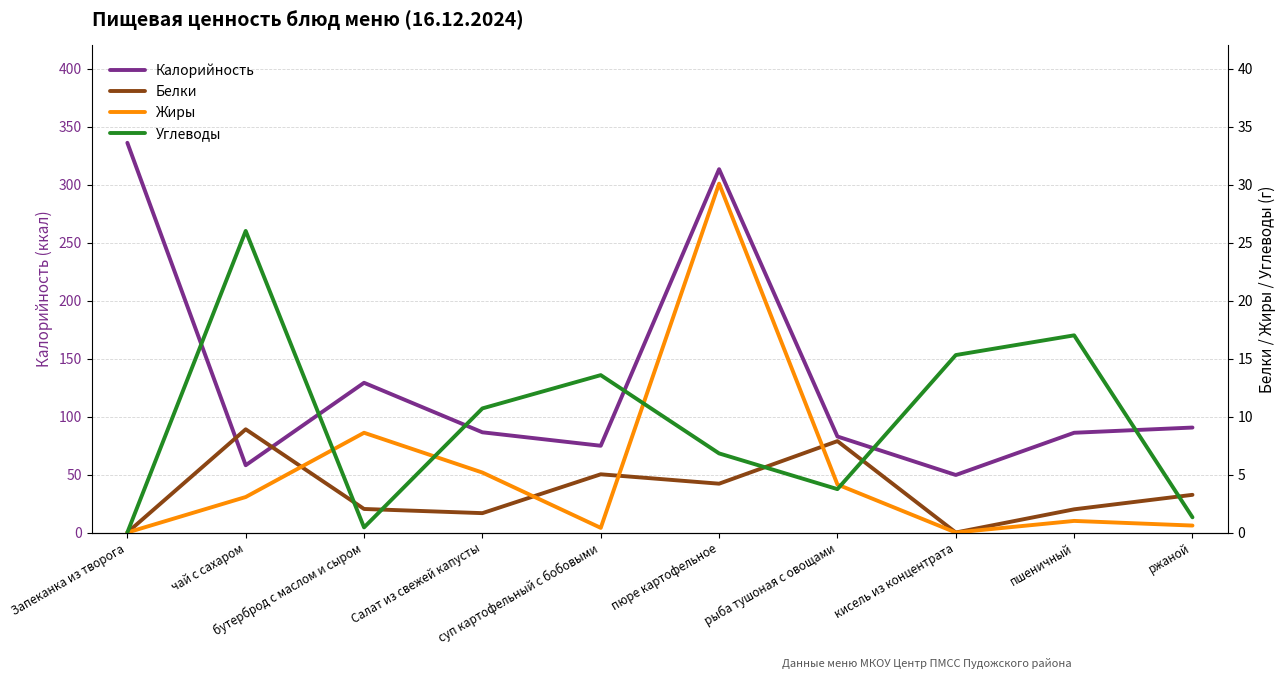

Reading left to right, what are all the values shown in this chart?

Калорийность: Запеканка из творога=336.0	чай с сахаром=58.0	бутерброд с маслом и сыром=129.1	Салат из свежей капусты=86.4	суп картофельный с бобовыми=74.8	пюре картофельное=313.2	рыба тушоная с овощами=82.8	кисель из концентрата=49.6	пшеничный=86.0	ржаной=90.5
Белки: Запеканка из творога=0.0	чай с сахаром=8.9	бутерброд с маслом и сыром=2.0	Салат из свежей капусты=1.7	суп картофельный с бобовыми=5.0	пюре картофельное=4.2	рыба тушоная с овощами=7.9	кисель из концентрата=0.0	пшеничный=2.0	ржаной=3.2
Жиры: Запеканка из творога=0.0	чай с сахаром=3.1	бутерброд с маслом и сыром=8.6	Салат из свежей капусты=5.2	суп картофельный с бобовыми=0.4	пюре картофельное=30.1	рыба тушоная с овощами=4.1	кисель из концентрата=0.0	пшеничный=1.0	ржаной=0.6
Углеводы: Запеканка из творога=0.0	чай с сахаром=26.0	бутерброд с маслом и сыром=0.4	Салат из свежей капусты=10.7	суп картофельный с бобовыми=13.6	пюре картофельное=6.8	рыба тушоная с овощами=3.7	кисель из концентрата=15.3	пшеничный=17.0	ржаной=1.3